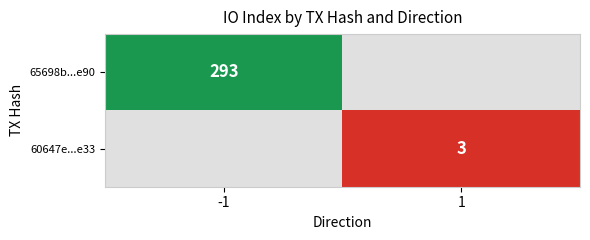

Which category has the highest value across all series?

-1